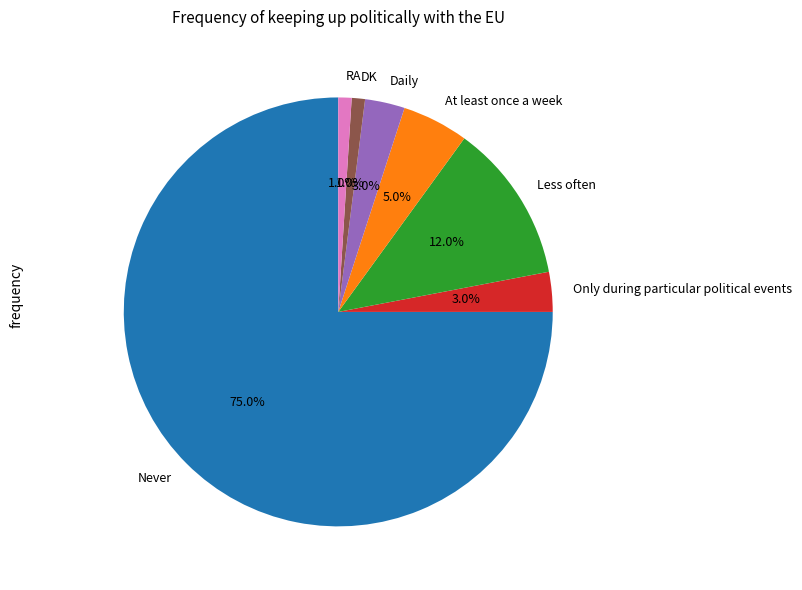

What is the ratio of the value at Only during particular political events to the value at Daily?

1.0